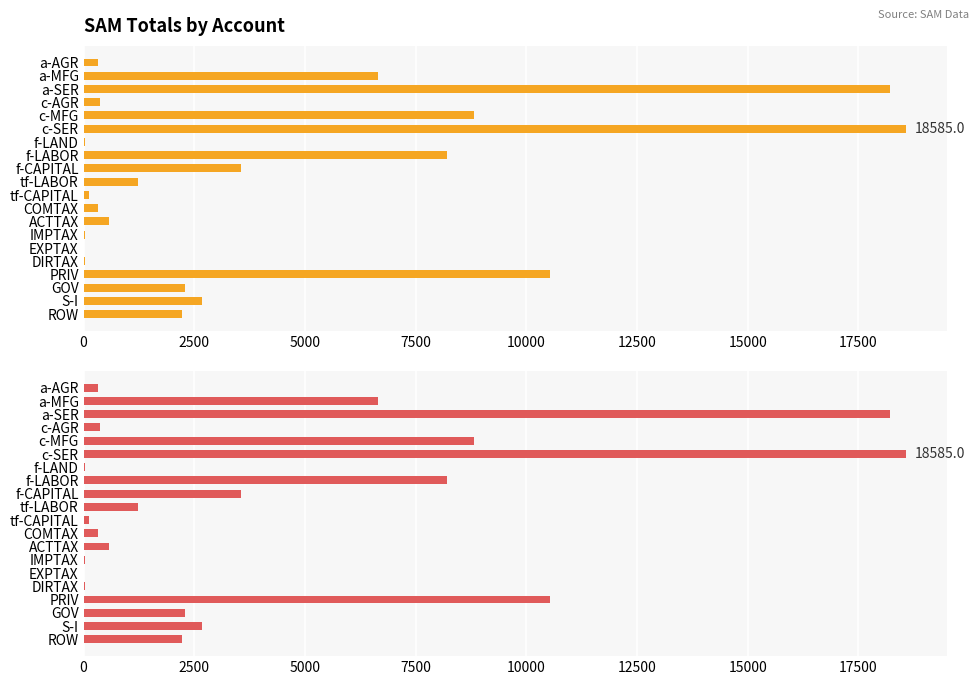

How many distinct data groups are displayed?

1